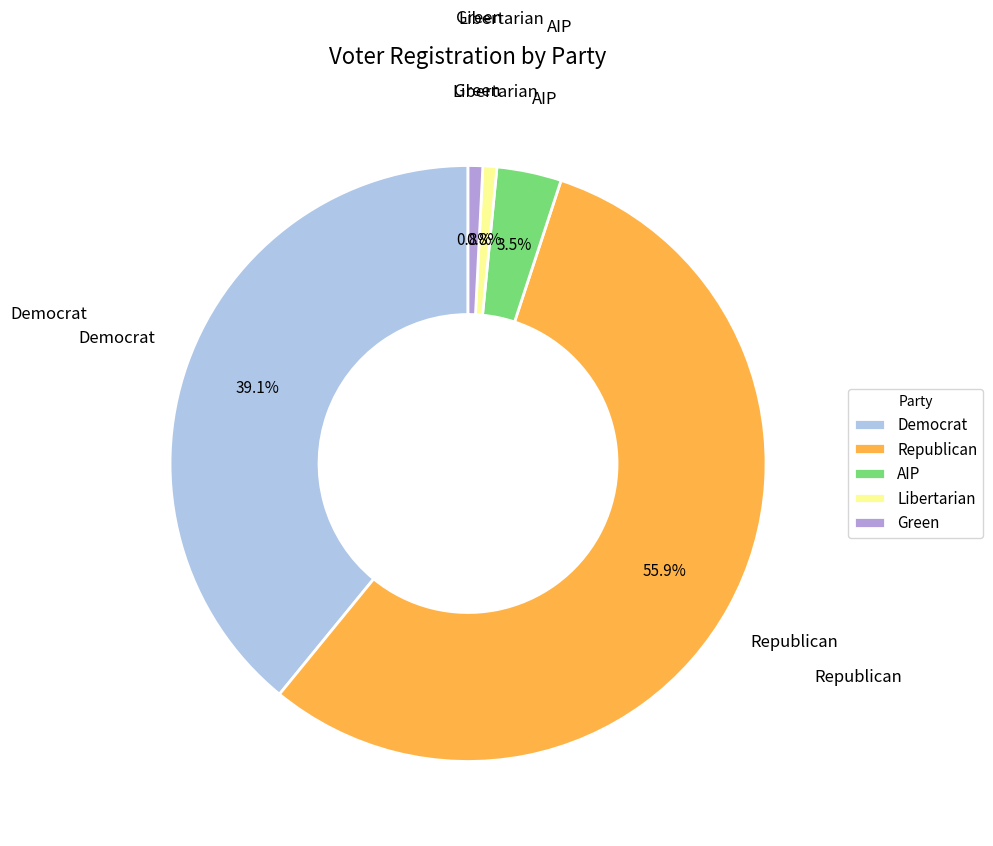

Which category has the biggest portion of the pie?

Republican